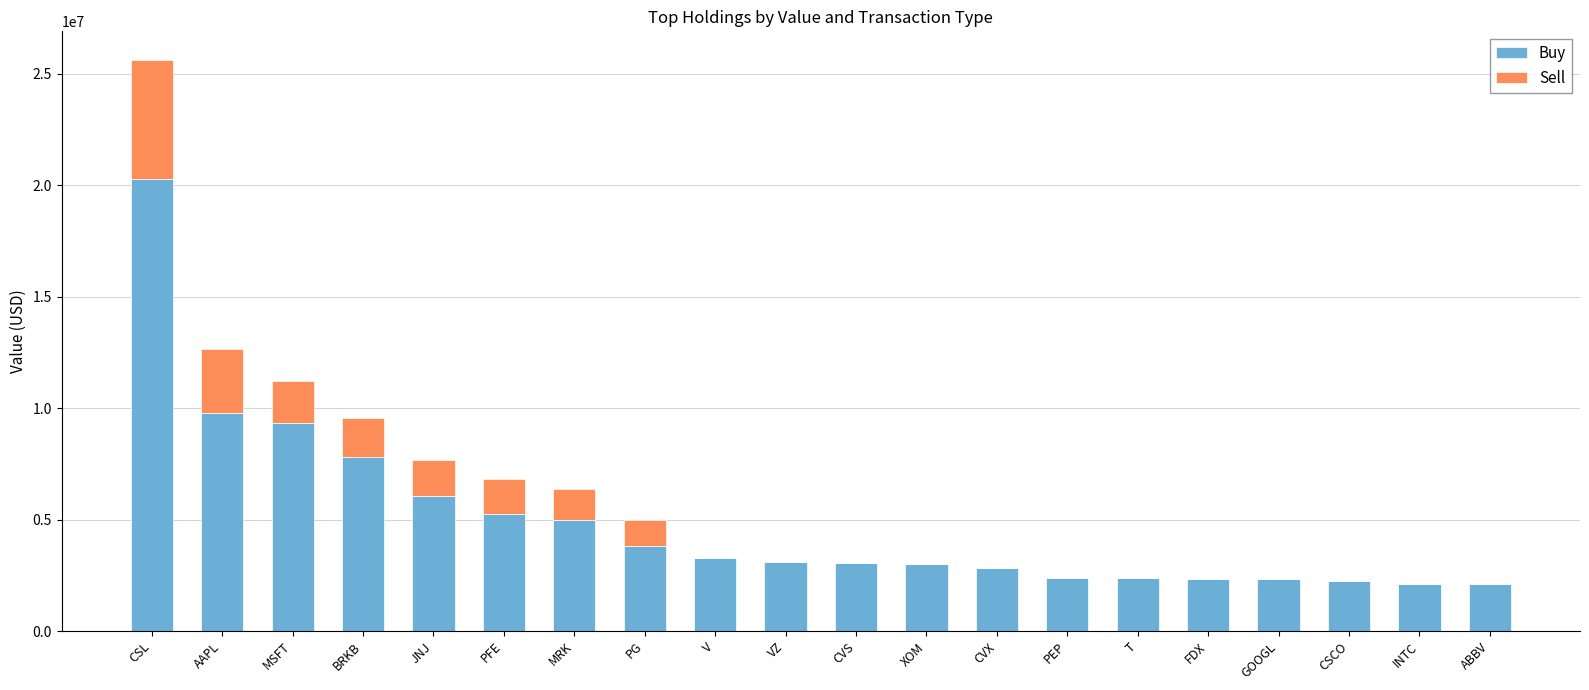

Where does the Buy series first go above 3073902?

CSL